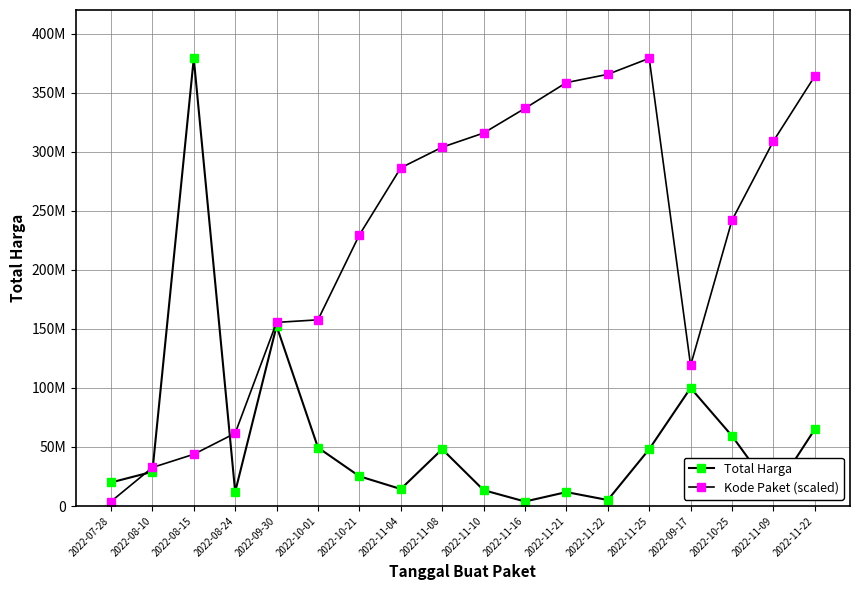

Is this an area chart (filled region under the line)?

No